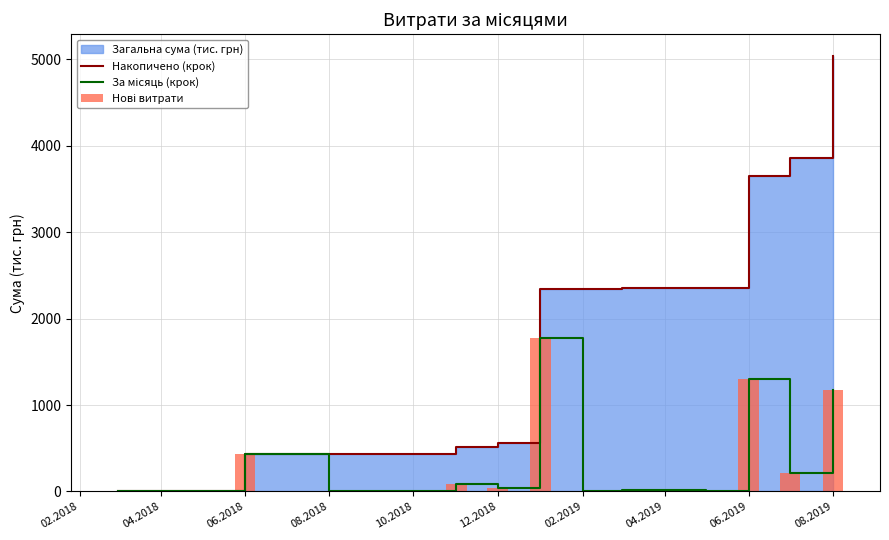

Is it true that За місяць (крок) equals 791.1 at 02.2019?

False